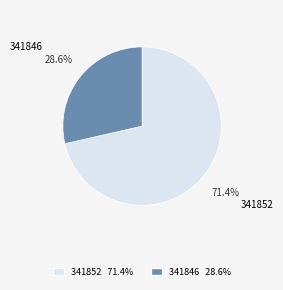

To the nearest percent, what is the combined percentage of 341846 and 341852?

100%